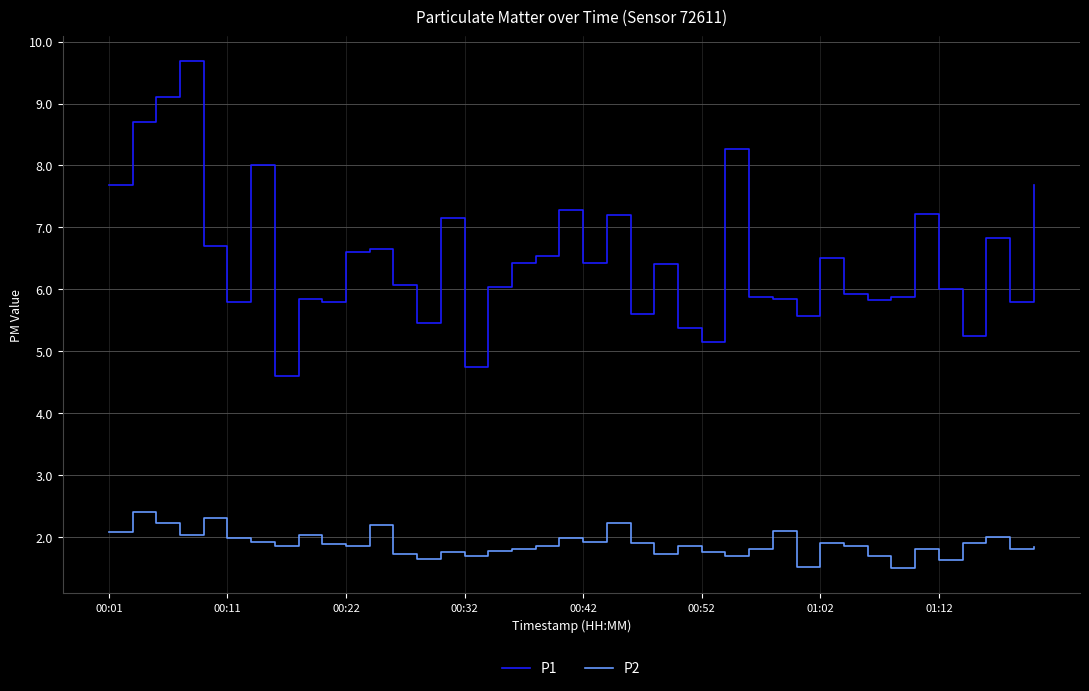

List the series in order of their overall mean, highest first.

P1, P2